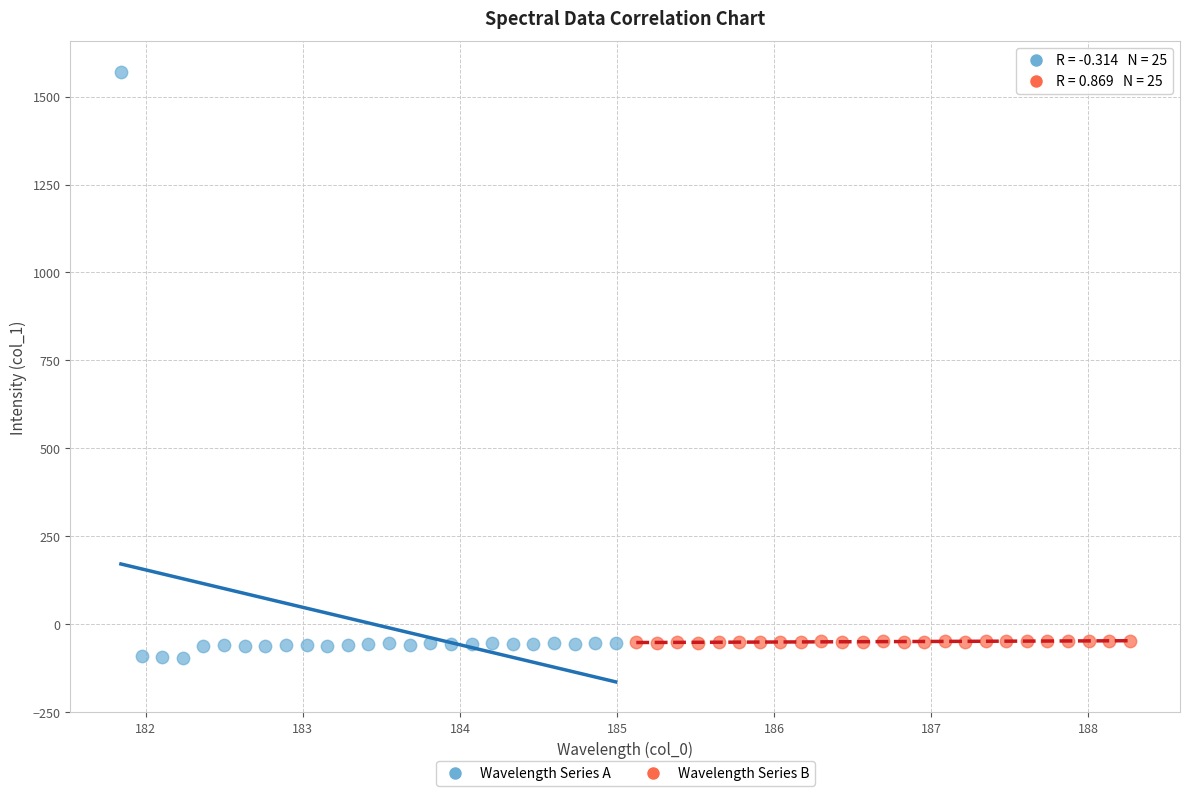

Which series contains the lowest Y value?

Wavelength Series A